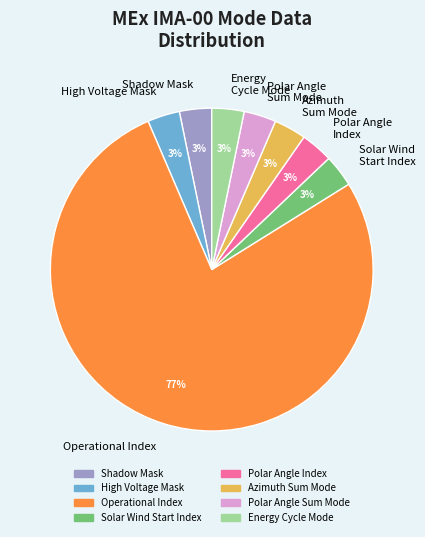

Do Shadow Mask and Solar Wind Start Index together represent more than half of the pie?

No